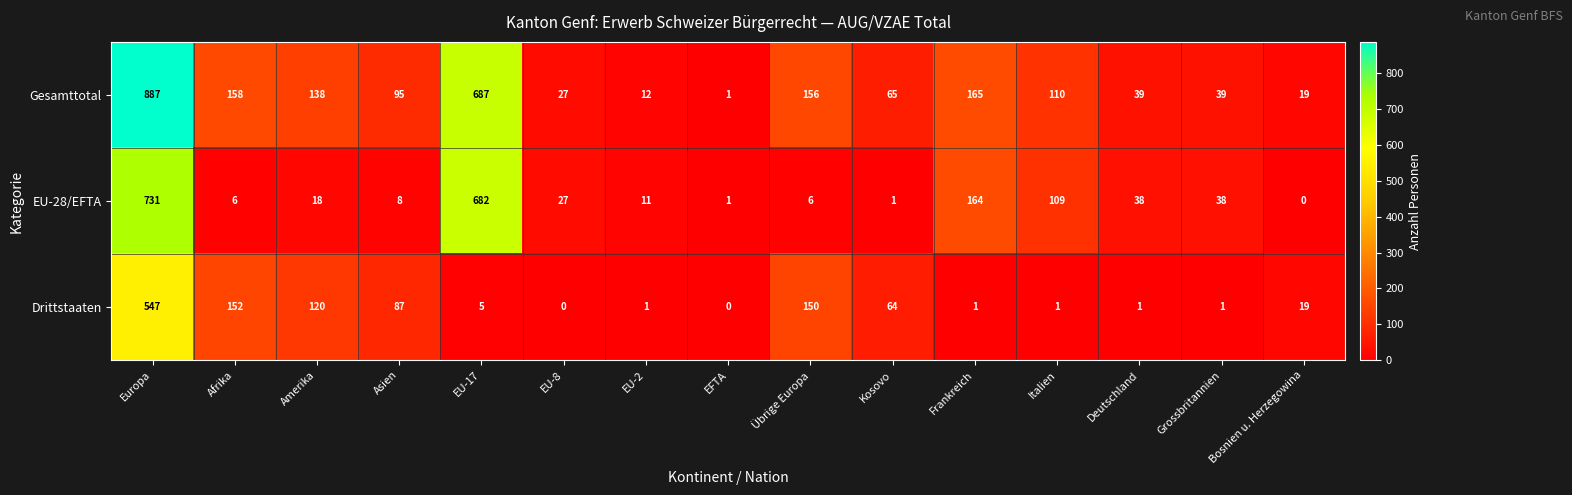

What is the greatest value displayed?

887